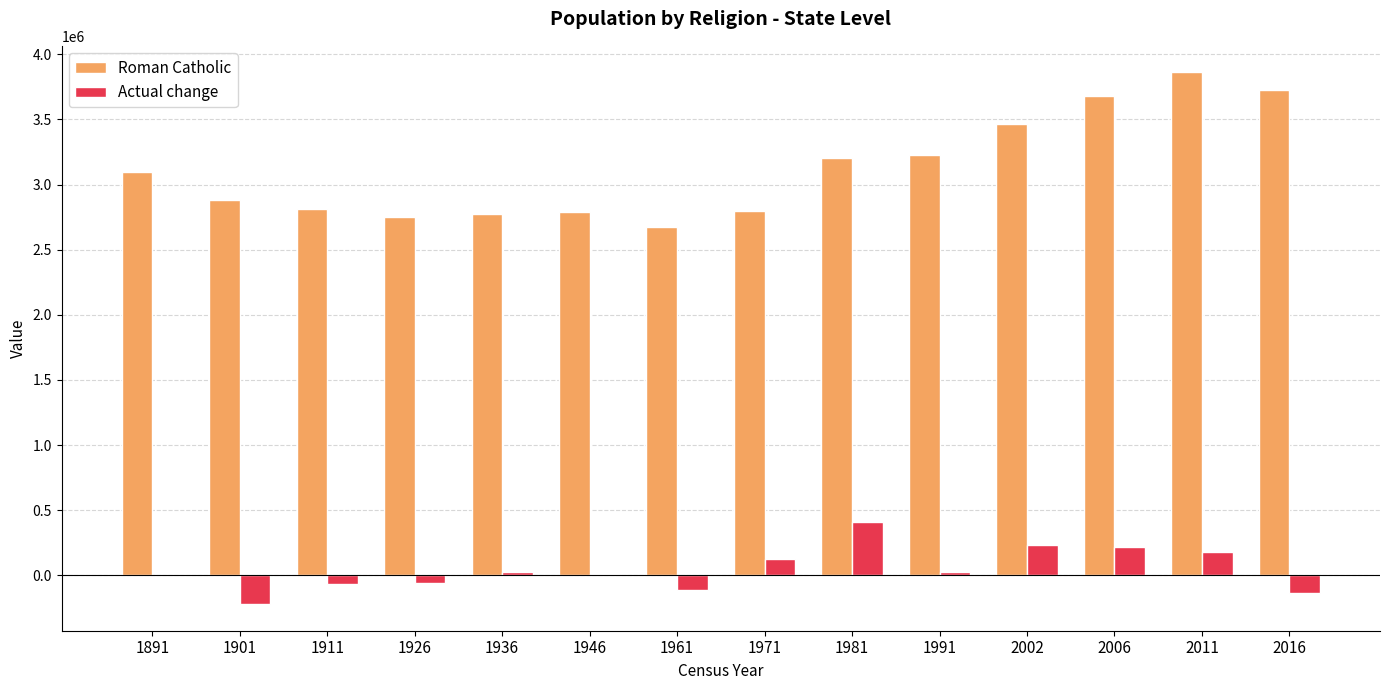

How many categories are shown in the chart?

14